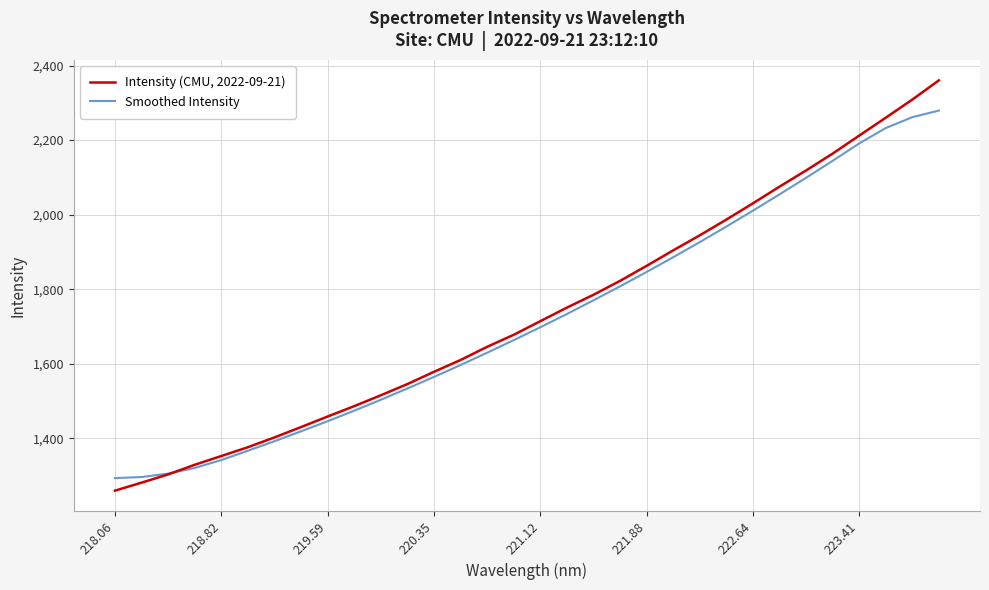

What is the greatest value displayed?

2360.2